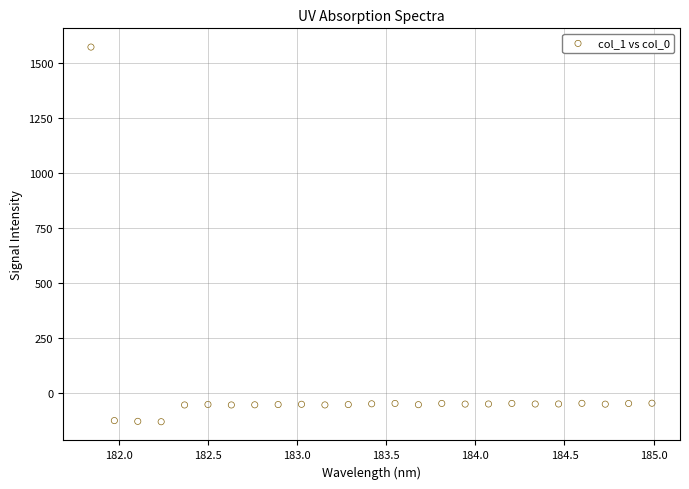

What is the range of X values (max minus min)?

3.1